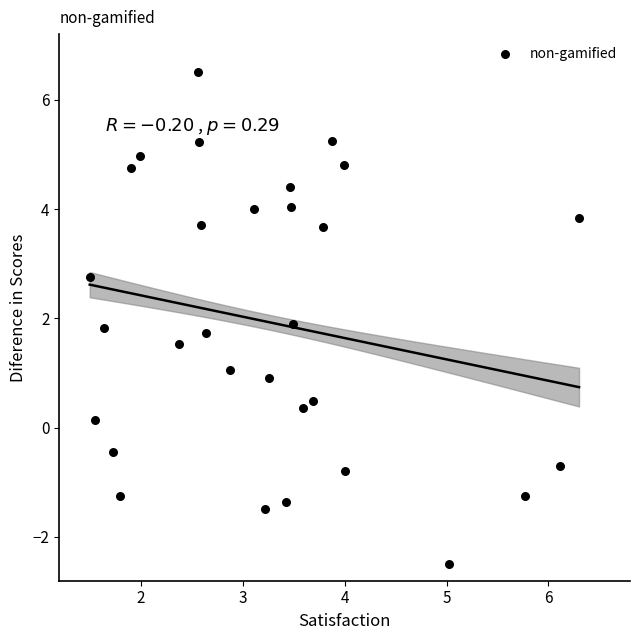

What is the range of X values (max minus min)?

4.8